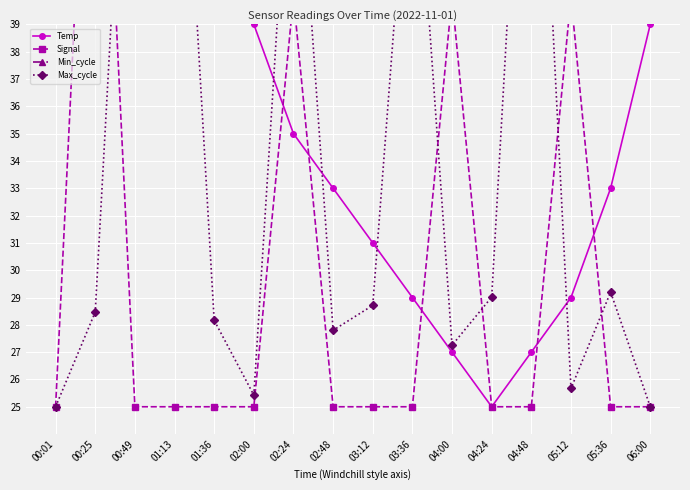

What is the total value across all series at 02:48?

135.8